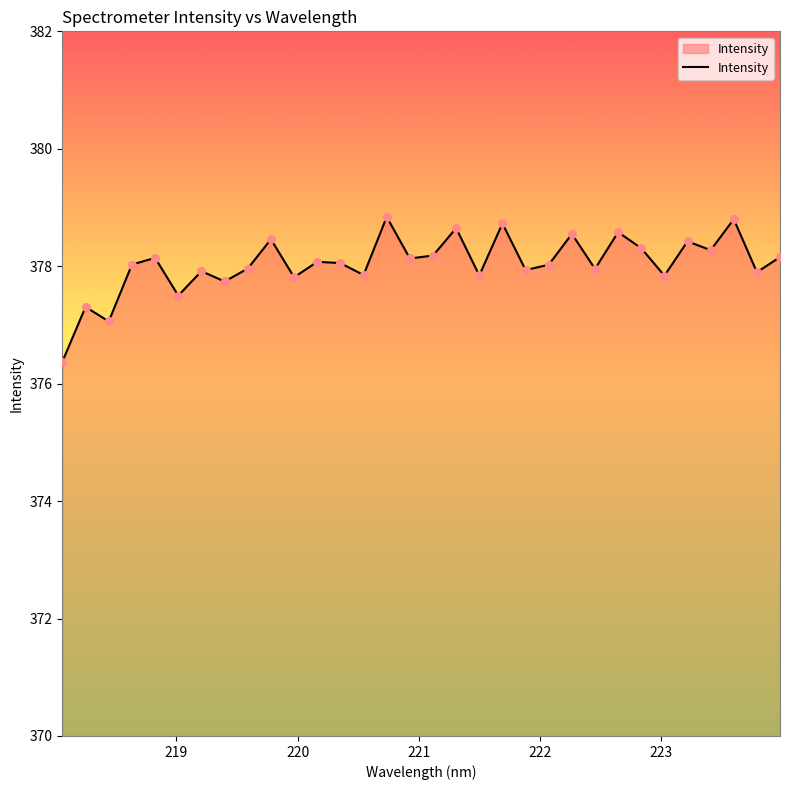

What is the difference between the maximum and minimum values?

2.5